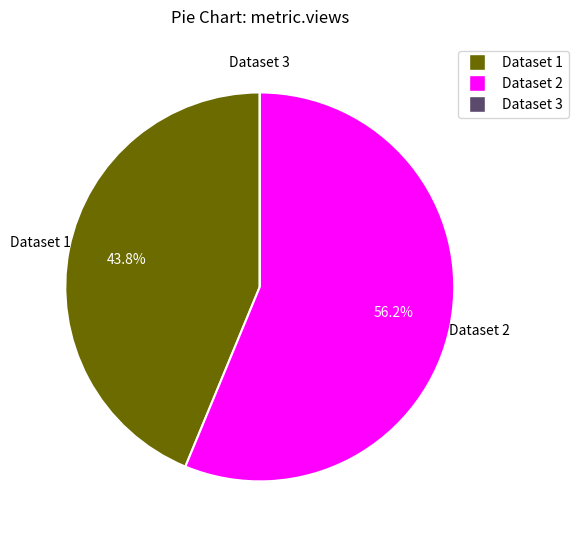

What is the ratio of the value at Dataset 2 to the value at Dataset 1?

1.3